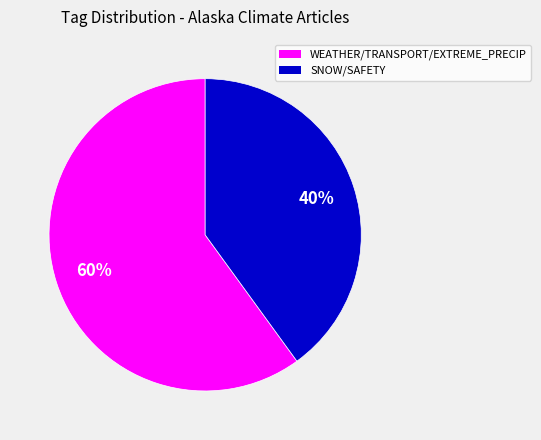

Which slice represents more than half of the pie?

WEATHER/TRANSPORT/EXTREME_PRECIP